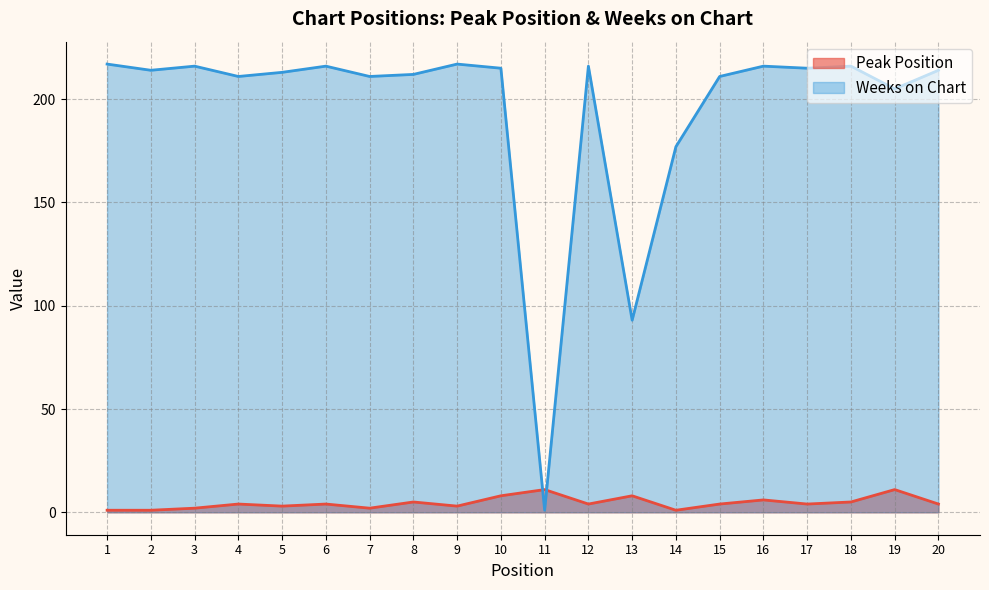

What is the average value of the Peak Position series?

5